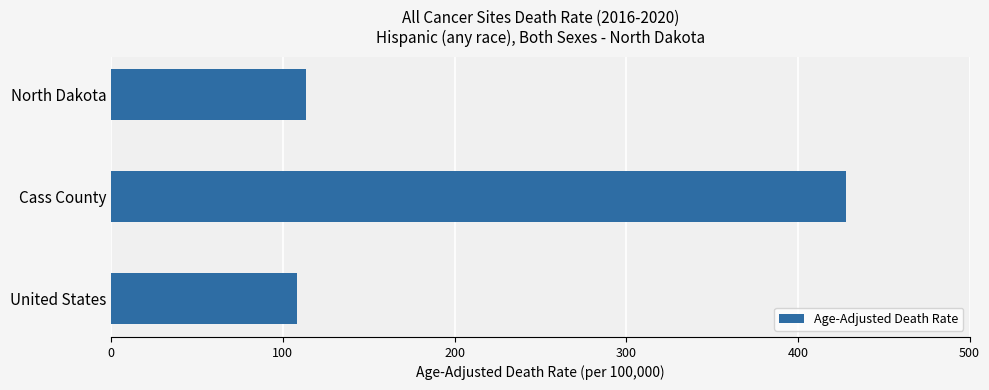

Which label corresponds to the largest value in the chart?

Cass County